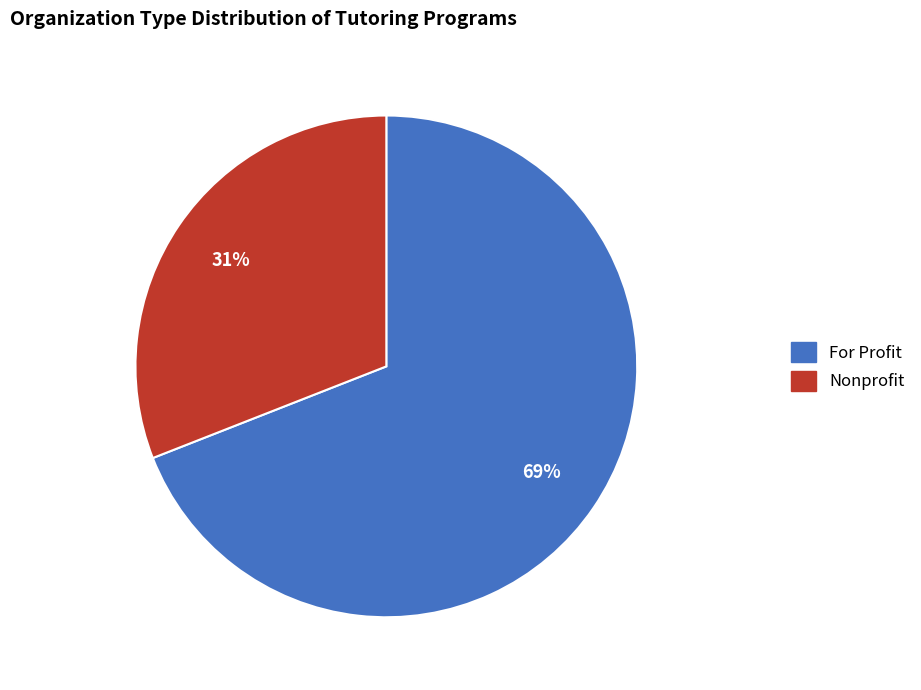

Is For Profit the majority of the pie?

Yes